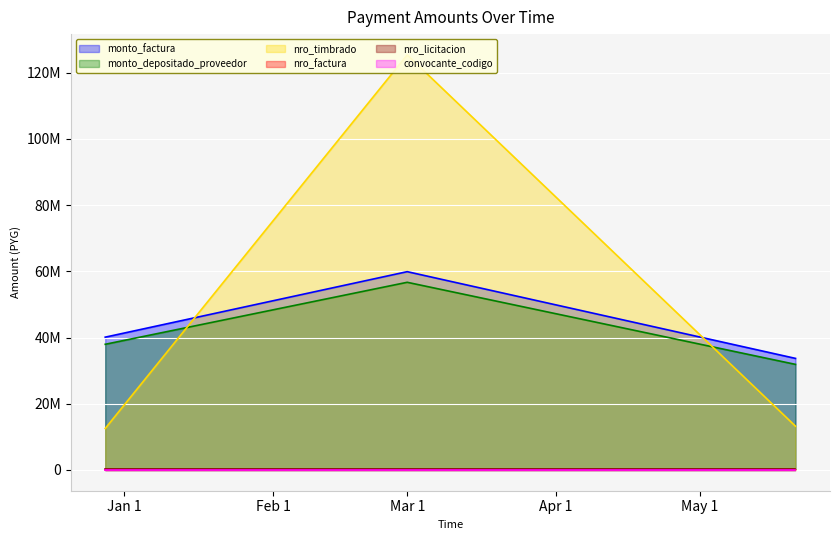

What position from the right is 2019-05-21?

1